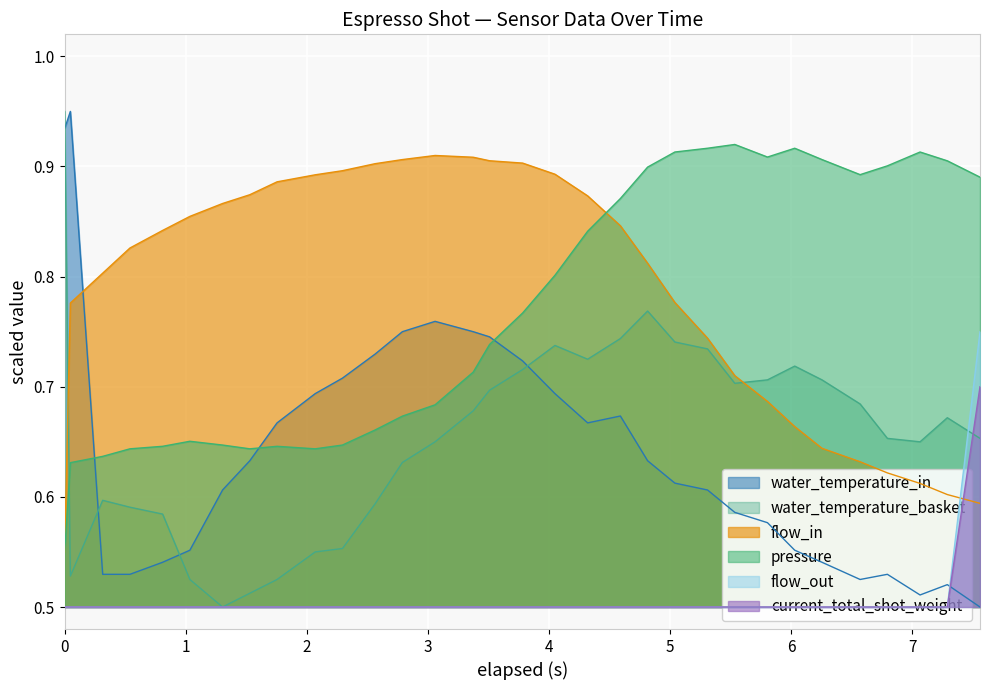

How many intersections are there between water_temperature_in and pressure?

3